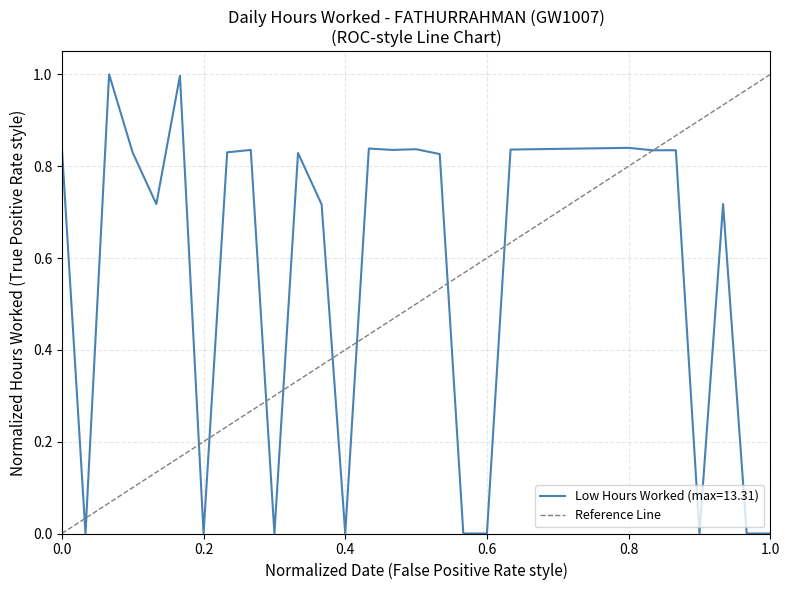

Is it true that Low Hours Worked (max=13.31) equals 0.0 at 0.6?

True